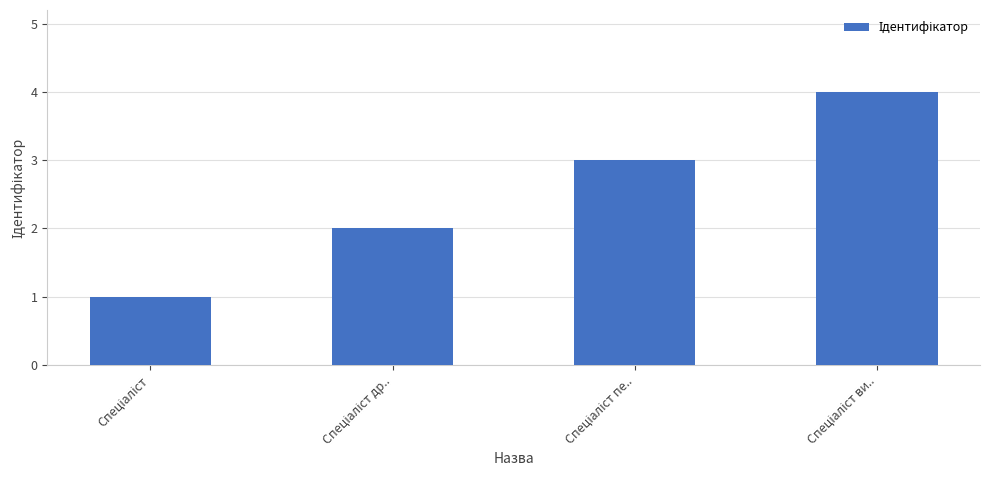

What is the sum of all values?

10